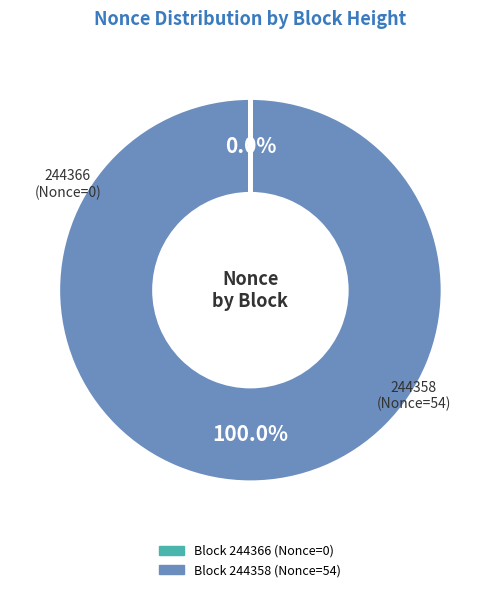

Does any single category account for the majority?

Yes